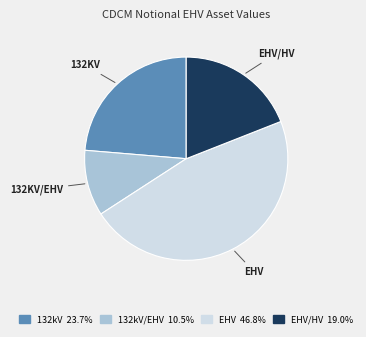

Is there a majority slice in this chart?

No